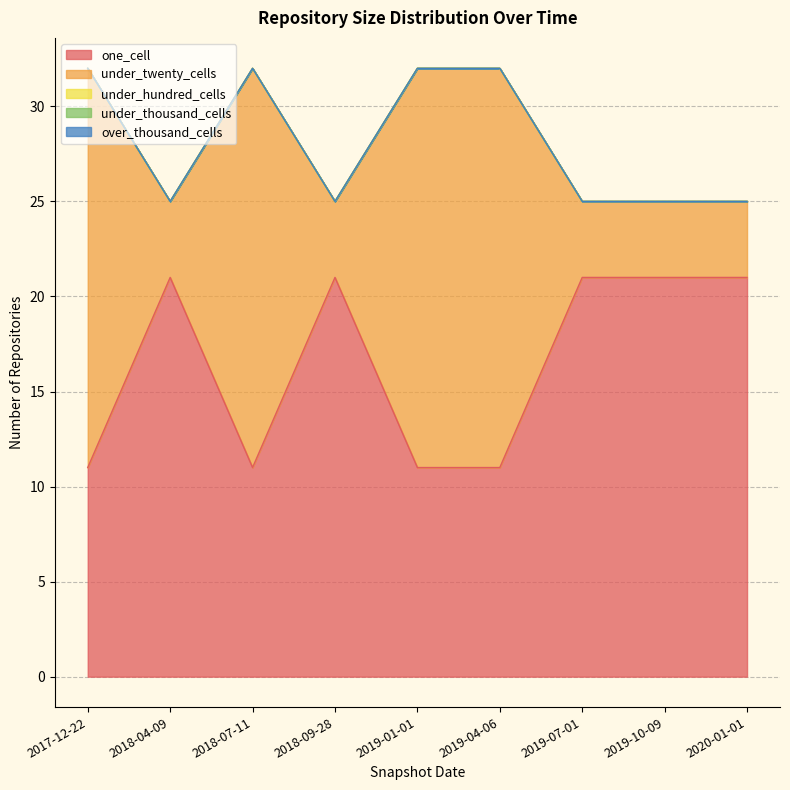

Reading left to right, extract all data points from this chart.

one_cell: 2017-12-22=11	2018-04-09=21	2018-07-11=11	2018-09-28=21	2019-01-01=11	2019-04-06=11	2019-07-01=21	2019-10-09=21	2020-01-01=21
under_twenty_cells: 2017-12-22=21	2018-04-09=4	2018-07-11=21	2018-09-28=4	2019-01-01=21	2019-04-06=21	2019-07-01=4	2019-10-09=4	2020-01-01=4
under_hundred_cells: 2017-12-22=0	2018-04-09=0	2018-07-11=0	2018-09-28=0	2019-01-01=0	2019-04-06=0	2019-07-01=0	2019-10-09=0	2020-01-01=0
under_thousand_cells: 2017-12-22=0	2018-04-09=0	2018-07-11=0	2018-09-28=0	2019-01-01=0	2019-04-06=0	2019-07-01=0	2019-10-09=0	2020-01-01=0
over_thousand_cells: 2017-12-22=0	2018-04-09=0	2018-07-11=0	2018-09-28=0	2019-01-01=0	2019-04-06=0	2019-07-01=0	2019-10-09=0	2020-01-01=0